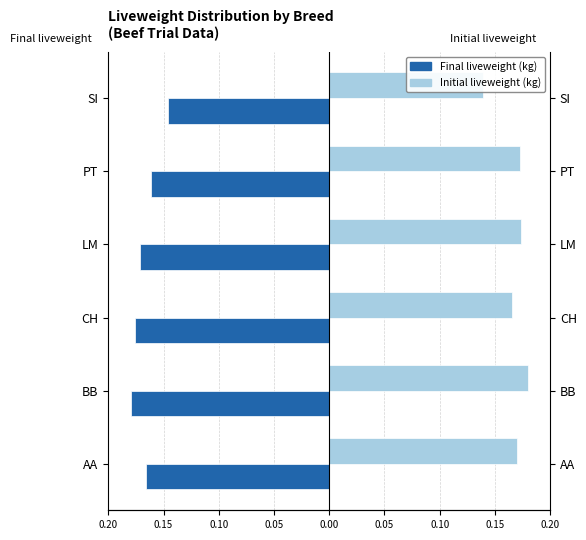

How many data points does each series have?

6